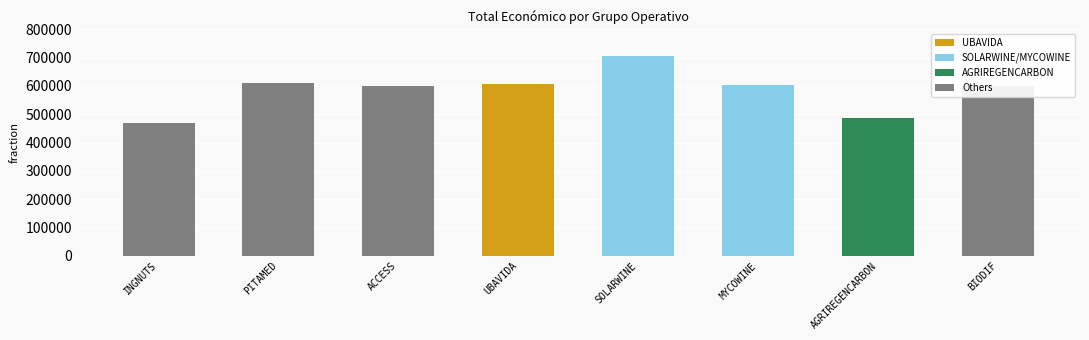

Approximately how many times larger is the value at SOLARWINE compared to ACCESS?

1.2